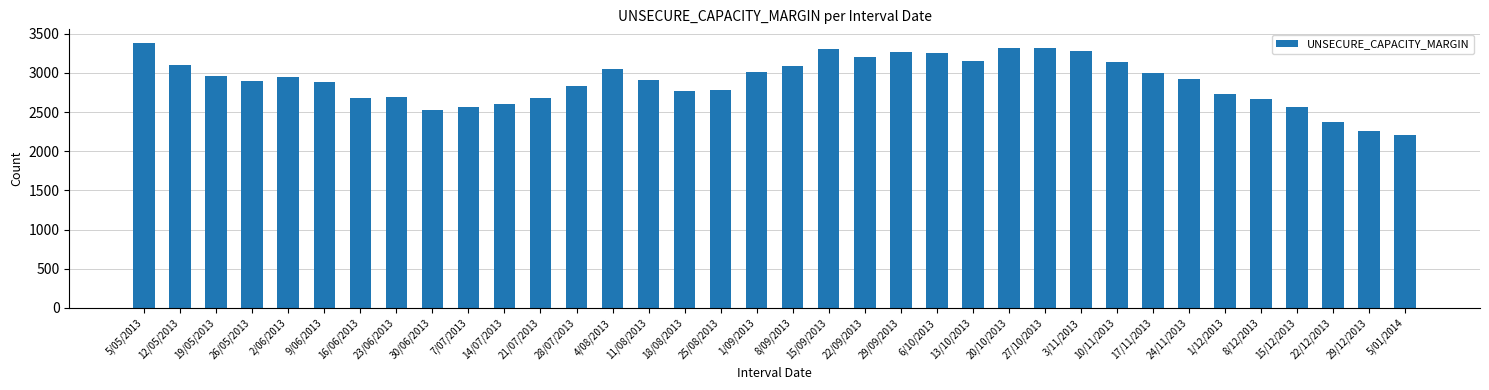

Are the bars horizontal?

No